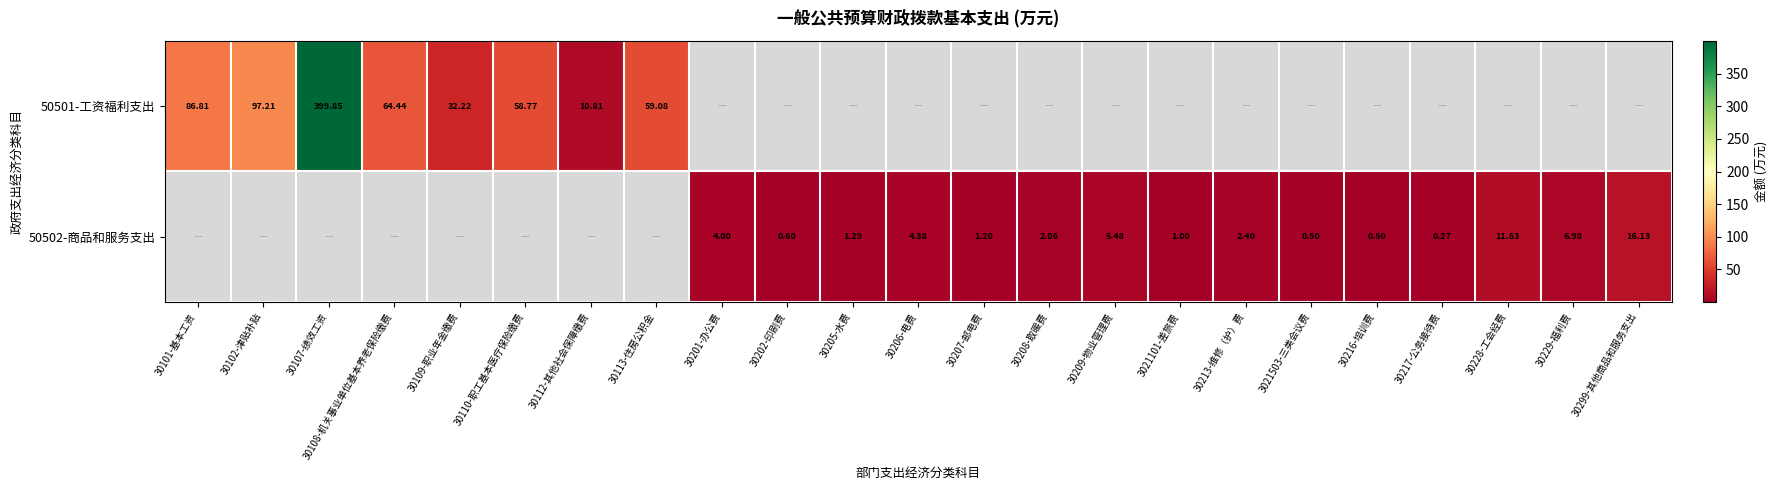

At which category is the sum across all series the highest?

30107-绩效工资